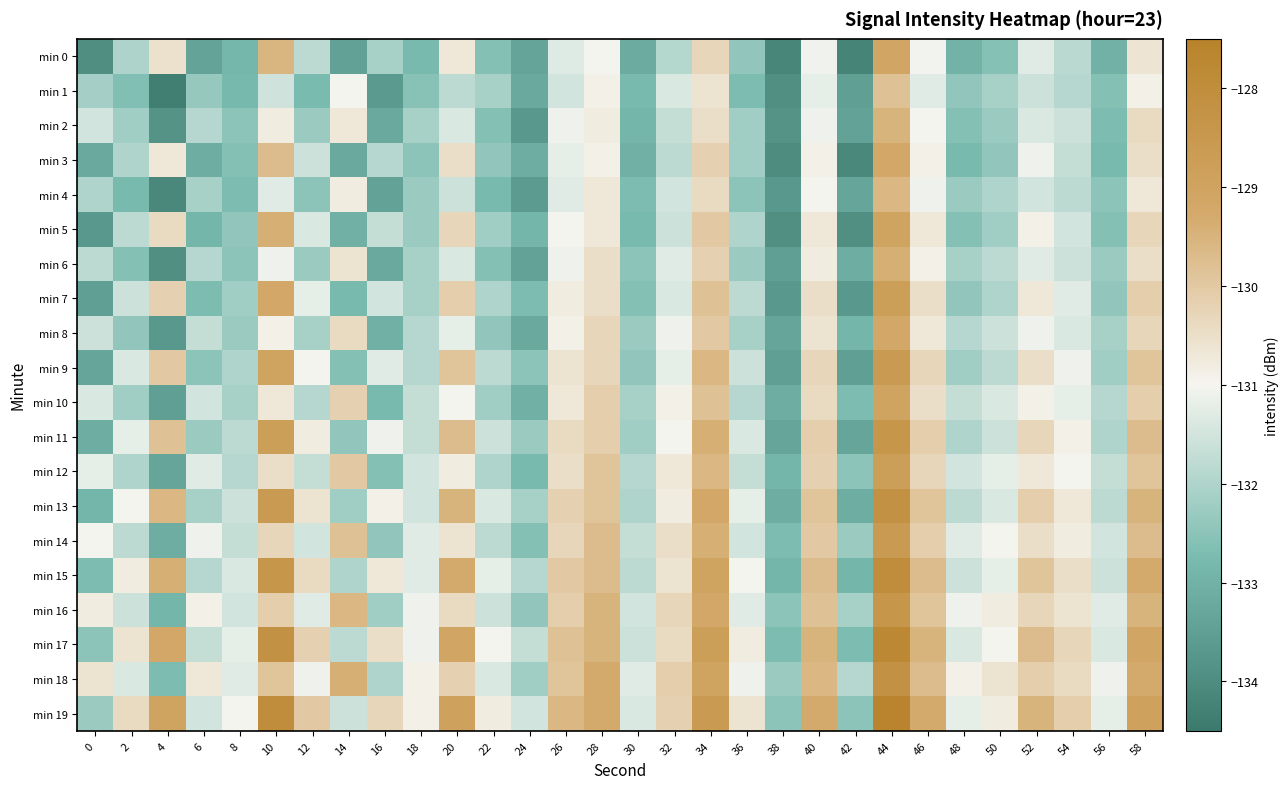

Reading left to right, list all the values displayed in this chart.

min 0: 0=-134.0	2=-132.0	4=-130.5	6=-133.4	8=-132.9	10=-129.6	12=-131.8	14=-133.4	16=-132.1	18=-132.8	20=-130.7	22=-132.6	24=-133.3	26=-131.3	28=-131.0	30=-133.2	32=-131.9	34=-130.3	36=-132.4	38=-134.1	40=-131.1	42=-134.2	44=-129.1	46=-131.0	48=-133.0	50=-132.6	52=-131.3	54=-131.8	56=-133.0	58=-130.6
min 1: 0=-132.1	2=-132.7	4=-134.4	6=-132.3	8=-132.8	10=-131.5	12=-132.8	14=-131.0	16=-133.6	18=-132.5	20=-131.8	22=-132.1	24=-133.2	26=-131.5	28=-130.9	30=-132.8	32=-131.4	34=-130.6	36=-132.7	38=-133.9	40=-131.2	42=-133.5	44=-129.8	46=-131.3	48=-132.4	50=-132.1	52=-131.6	54=-131.9	56=-132.6	58=-130.9
min 2: 0=-131.5	2=-132.2	4=-133.8	6=-131.9	8=-132.5	10=-130.8	12=-132.3	14=-130.7	16=-133.2	18=-132.1	20=-131.4	22=-132.6	24=-133.7	26=-131.1	28=-130.8	30=-132.9	32=-131.7	34=-130.5	36=-132.2	38=-133.8	40=-131.1	42=-133.4	44=-129.5	46=-131.0	48=-132.6	50=-132.3	52=-131.4	54=-131.6	56=-132.7	58=-130.4
min 3: 0=-133.2	2=-132.0	4=-130.7	6=-133.1	8=-132.6	10=-129.7	12=-131.6	14=-133.2	16=-131.9	18=-132.5	20=-130.5	22=-132.4	24=-133.1	26=-131.2	28=-130.9	30=-133.0	32=-131.8	34=-130.2	36=-132.2	38=-134.0	40=-130.9	42=-134.1	44=-129.2	46=-130.9	48=-132.8	50=-132.4	52=-131.1	54=-131.7	56=-132.8	58=-130.5
min 4: 0=-132.0	2=-132.8	4=-134.1	6=-132.1	8=-132.7	10=-131.3	12=-132.5	14=-130.8	16=-133.4	18=-132.3	20=-131.6	22=-132.8	24=-133.6	26=-131.3	28=-130.7	30=-132.7	32=-131.5	34=-130.4	36=-132.5	38=-133.7	40=-131.0	42=-133.3	44=-129.6	46=-131.1	48=-132.3	50=-132.0	52=-131.5	54=-131.8	56=-132.5	58=-130.7
min 5: 0=-133.7	2=-131.8	4=-130.4	6=-132.9	8=-132.4	10=-129.4	12=-131.4	14=-133.0	16=-131.7	18=-132.3	20=-130.3	22=-132.2	24=-132.9	26=-131.0	28=-130.7	30=-132.8	32=-131.6	34=-130.0	36=-132.0	38=-133.9	40=-130.7	42=-133.9	44=-129.0	46=-130.7	48=-132.6	50=-132.2	52=-130.9	54=-131.5	56=-132.6	58=-130.3
min 6: 0=-131.8	2=-132.6	4=-133.9	6=-131.9	8=-132.5	10=-131.1	12=-132.3	14=-130.6	16=-133.2	18=-132.1	20=-131.4	22=-132.6	24=-133.4	26=-131.1	28=-130.5	30=-132.5	32=-131.3	34=-130.2	36=-132.3	38=-133.5	40=-130.8	42=-133.1	44=-129.4	46=-130.9	48=-132.1	50=-131.8	52=-131.3	54=-131.6	56=-132.3	58=-130.5
min 7: 0=-133.5	2=-131.6	4=-130.2	6=-132.7	8=-132.2	10=-129.2	12=-131.2	14=-132.8	16=-131.5	18=-132.1	20=-130.1	22=-132.0	24=-132.7	26=-130.8	28=-130.5	30=-132.6	32=-131.4	34=-129.8	36=-131.8	38=-133.7	40=-130.5	42=-133.7	44=-128.8	46=-130.5	48=-132.4	50=-132.0	52=-130.7	54=-131.3	56=-132.4	58=-130.1
min 8: 0=-131.6	2=-132.4	4=-133.7	6=-131.7	8=-132.3	10=-130.9	12=-132.1	14=-130.4	16=-133.0	18=-131.9	20=-131.2	22=-132.4	24=-133.2	26=-130.9	28=-130.3	30=-132.3	32=-131.1	34=-130.0	36=-132.1	38=-133.3	40=-130.6	42=-132.9	44=-129.2	46=-130.7	48=-131.9	50=-131.6	52=-131.1	54=-131.4	56=-132.1	58=-130.3
min 9: 0=-133.3	2=-131.4	4=-130.0	6=-132.5	8=-132.0	10=-129.0	12=-131.0	14=-132.6	16=-131.3	18=-131.9	20=-129.9	22=-131.8	24=-132.5	26=-130.6	28=-130.3	30=-132.4	32=-131.2	34=-129.6	36=-131.6	38=-133.5	40=-130.3	42=-133.5	44=-128.6	46=-130.3	48=-132.2	50=-131.8	52=-130.5	54=-131.1	56=-132.2	58=-129.9
min 10: 0=-131.4	2=-132.2	4=-133.5	6=-131.5	8=-132.1	10=-130.7	12=-131.9	14=-130.2	16=-132.8	18=-131.7	20=-131.0	22=-132.2	24=-133.0	26=-130.7	28=-130.1	30=-132.1	32=-130.9	34=-129.8	36=-131.9	38=-133.1	40=-130.4	42=-132.7	44=-129.0	46=-130.5	48=-131.7	50=-131.4	52=-130.9	54=-131.2	56=-131.9	58=-130.1
min 11: 0=-133.1	2=-131.2	4=-129.8	6=-132.3	8=-131.8	10=-128.8	12=-130.8	14=-132.4	16=-131.1	18=-131.7	20=-129.7	22=-131.6	24=-132.3	26=-130.4	28=-130.1	30=-132.2	32=-131.0	34=-129.4	36=-131.4	38=-133.3	40=-130.1	42=-133.3	44=-128.4	46=-130.1	48=-132.0	50=-131.6	52=-130.3	54=-130.9	56=-132.0	58=-129.7
min 12: 0=-131.2	2=-132.0	4=-133.3	6=-131.3	8=-131.9	10=-130.5	12=-131.7	14=-130.0	16=-132.6	18=-131.5	20=-130.8	22=-132.0	24=-132.8	26=-130.5	28=-129.9	30=-131.9	32=-130.7	34=-129.6	36=-131.7	38=-132.9	40=-130.2	42=-132.5	44=-128.8	46=-130.3	48=-131.5	50=-131.2	52=-130.7	54=-131.0	56=-131.7	58=-129.9
min 13: 0=-132.9	2=-131.0	4=-129.6	6=-132.1	8=-131.6	10=-128.6	12=-130.6	14=-132.2	16=-130.9	18=-131.5	20=-129.5	22=-131.4	24=-132.1	26=-130.2	28=-129.9	30=-132.0	32=-130.8	34=-129.2	36=-131.2	38=-133.1	40=-129.9	42=-133.1	44=-128.2	46=-129.9	48=-131.8	50=-131.4	52=-130.1	54=-130.7	56=-131.8	58=-129.5
min 14: 0=-131.0	2=-131.8	4=-133.1	6=-131.1	8=-131.7	10=-130.3	12=-131.5	14=-129.8	16=-132.4	18=-131.3	20=-130.6	22=-131.8	24=-132.6	26=-130.3	28=-129.7	30=-131.7	32=-130.5	34=-129.4	36=-131.5	38=-132.7	40=-130.0	42=-132.3	44=-128.6	46=-130.1	48=-131.3	50=-131.0	52=-130.5	54=-130.8	56=-131.5	58=-129.7
min 15: 0=-132.7	2=-130.8	4=-129.4	6=-131.9	8=-131.4	10=-128.4	12=-130.4	14=-132.0	16=-130.7	18=-131.3	20=-129.3	22=-131.2	24=-131.9	26=-130.0	28=-129.7	30=-131.8	32=-130.6	34=-129.0	36=-131.0	38=-132.9	40=-129.7	42=-132.9	44=-128.0	46=-129.7	48=-131.6	50=-131.2	52=-129.9	54=-130.5	56=-131.6	58=-129.3
min 16: 0=-130.8	2=-131.6	4=-132.9	6=-130.9	8=-131.5	10=-130.1	12=-131.3	14=-129.6	16=-132.2	18=-131.1	20=-130.4	22=-131.6	24=-132.4	26=-130.1	28=-129.5	30=-131.5	32=-130.3	34=-129.2	36=-131.3	38=-132.5	40=-129.8	42=-132.1	44=-128.4	46=-129.9	48=-131.1	50=-130.8	52=-130.3	54=-130.6	56=-131.3	58=-129.5
min 17: 0=-132.5	2=-130.6	4=-129.2	6=-131.7	8=-131.2	10=-128.2	12=-130.2	14=-131.8	16=-130.5	18=-131.1	20=-129.1	22=-131.0	24=-131.7	26=-129.8	28=-129.5	30=-131.6	32=-130.4	34=-128.8	36=-130.8	38=-132.7	40=-129.5	42=-132.7	44=-127.8	46=-129.5	48=-131.4	50=-131.0	52=-129.7	54=-130.3	56=-131.4	58=-129.1
min 18: 0=-130.6	2=-131.4	4=-132.7	6=-130.7	8=-131.3	10=-129.9	12=-131.1	14=-129.4	16=-132.0	18=-130.9	20=-130.2	22=-131.4	24=-132.2	26=-129.9	28=-129.3	30=-131.3	32=-130.1	34=-129.0	36=-131.1	38=-132.3	40=-129.6	42=-131.9	44=-128.2	46=-129.7	48=-130.9	50=-130.6	52=-130.1	54=-130.4	56=-131.1	58=-129.3
min 19: 0=-132.3	2=-130.4	4=-129.0	6=-131.5	8=-131.0	10=-128.0	12=-130.0	14=-131.6	16=-130.3	18=-130.9	20=-128.9	22=-130.8	24=-131.5	26=-129.6	28=-129.3	30=-131.4	32=-130.2	34=-128.6	36=-130.6	38=-132.5	40=-129.3	42=-132.5	44=-127.6	46=-129.3	48=-131.2	50=-130.8	52=-129.5	54=-130.1	56=-131.2	58=-128.9